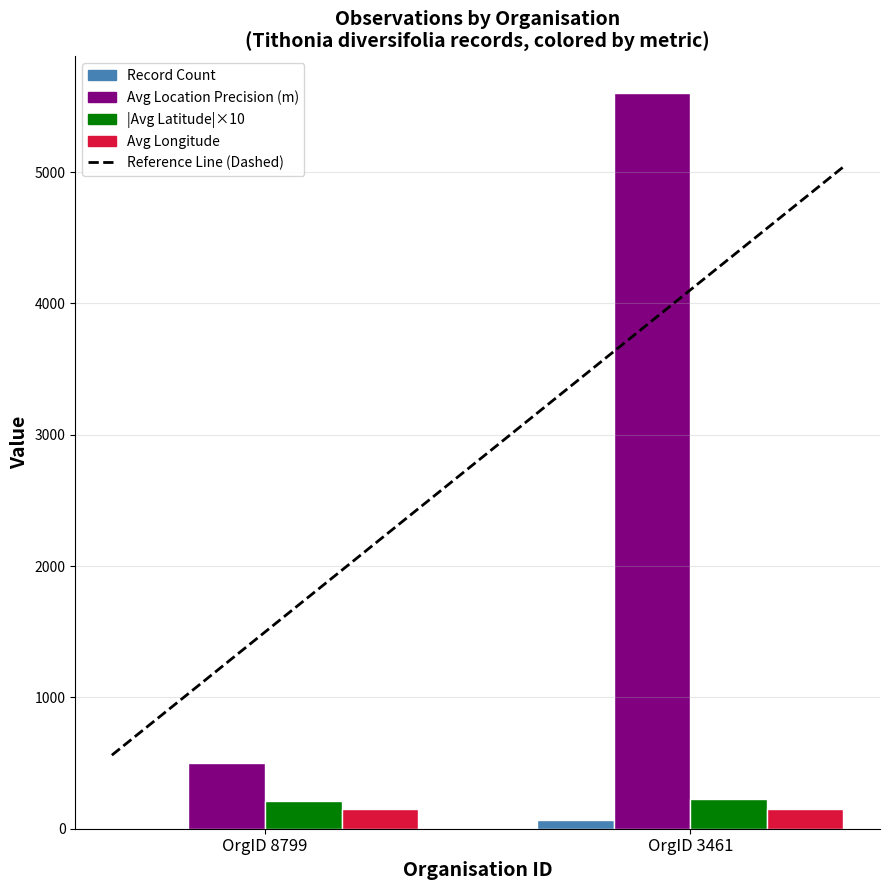

At which category is the sum across all series the highest?

OrgID 3461